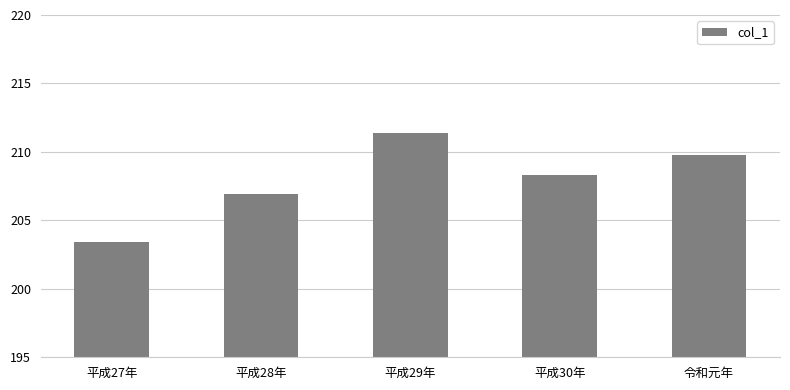

How many bars are there in total?

5